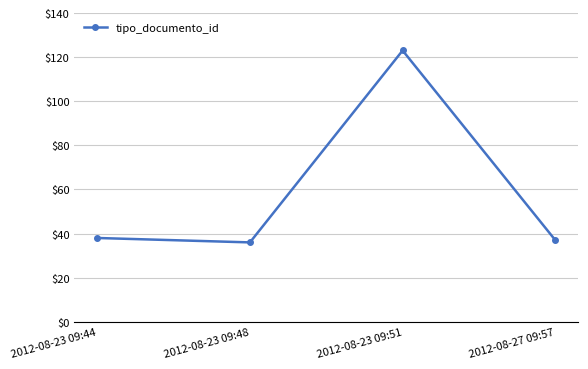

Reading left to right, transcribe all the data shown in this chart.

38	36	123	37